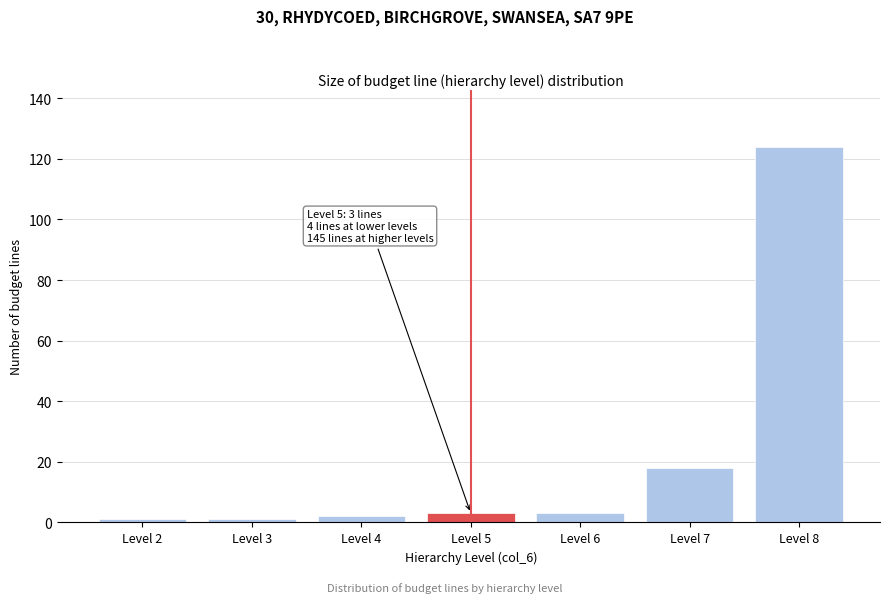

Reading left to right, extract all data points from this chart.

Level 2=1	Level 3=1	Level 4=2	Level 5=3	Level 6=3	Level 7=18	Level 8=124